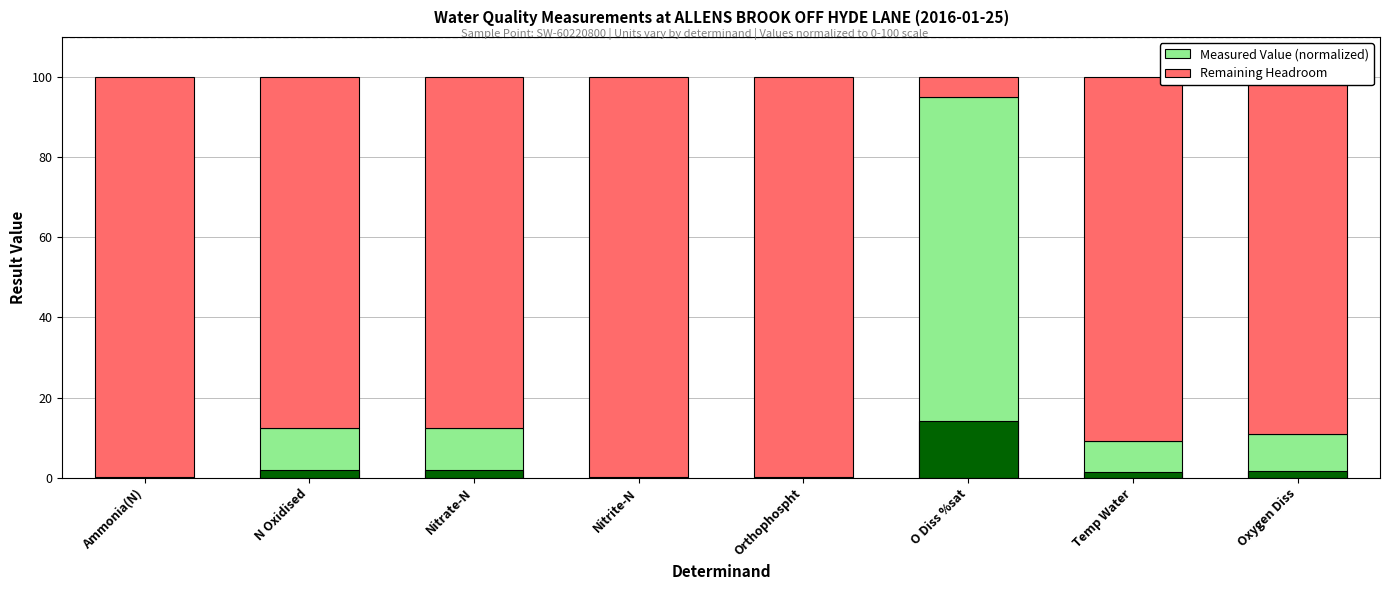

Reading left to right, transcribe all the data shown in this chart.

Measured Value (normalized): 0.1	12.5	12.5	0.0	0.1	95.0	9.2	10.8
Remaining Headroom: 99.9	87.5	87.5	100.0	99.9	5.0	90.8	89.2